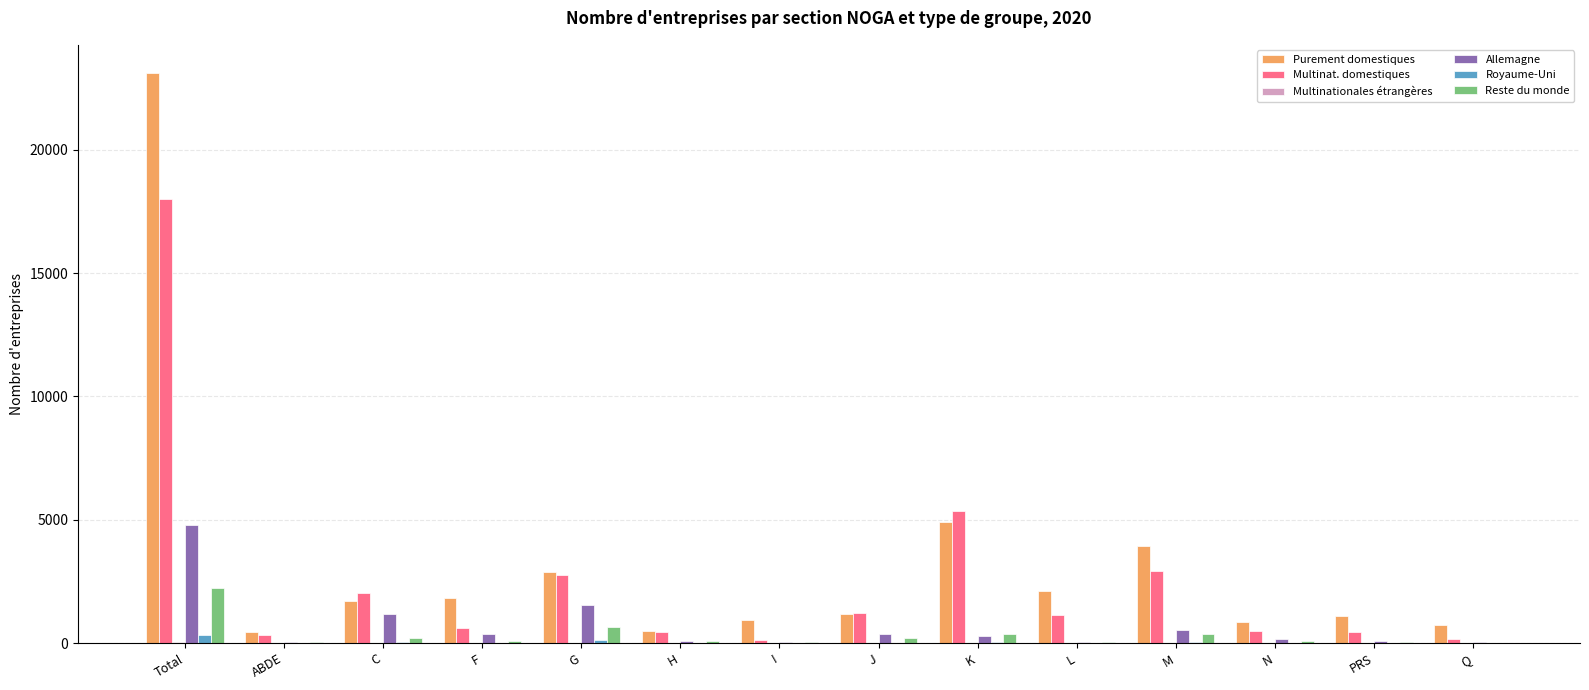

Is it true that Royaume-Uni equals 0 at H?

True